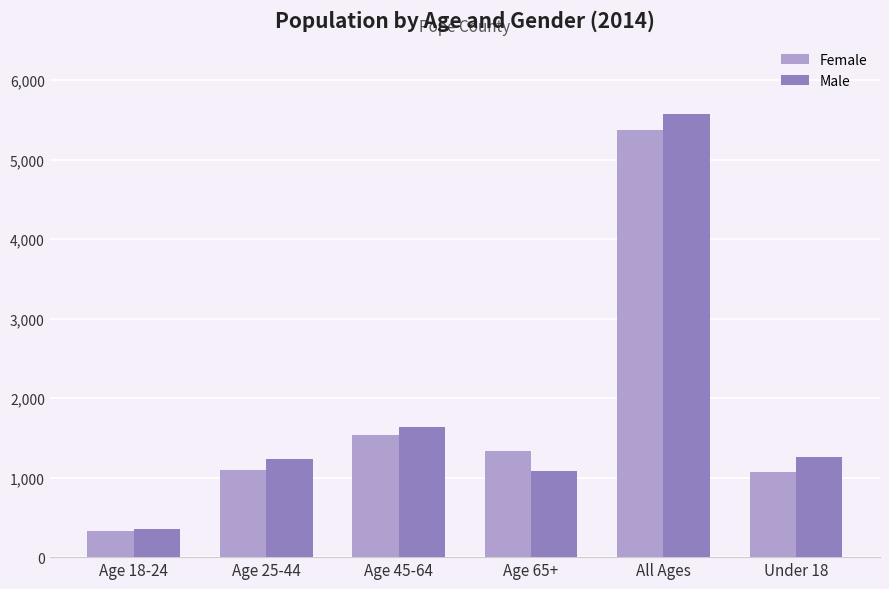

How many series are shown in this chart?

2